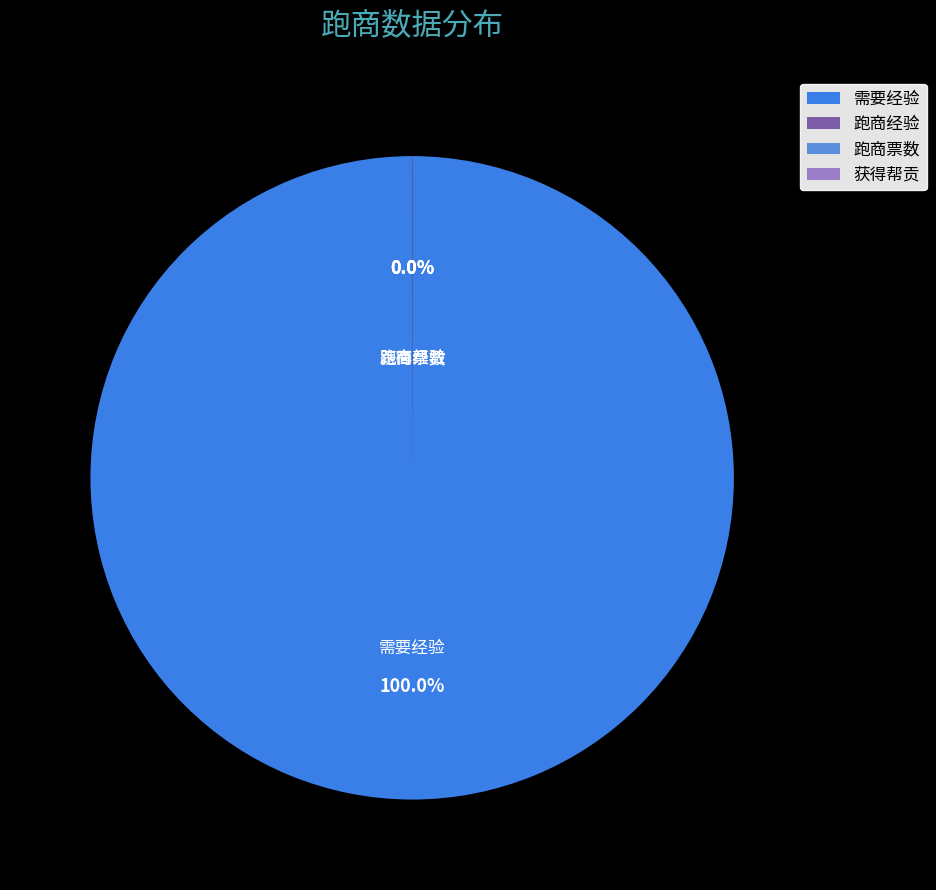

Is there any slice that represents more than half of the pie?

Yes